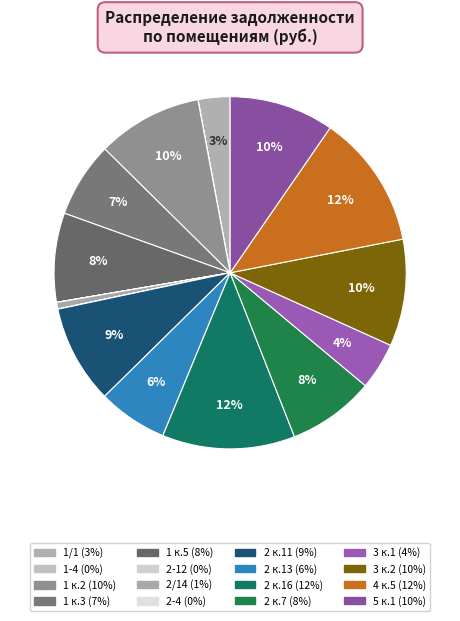

To the nearest percent, what is the average slice percentage?

6%